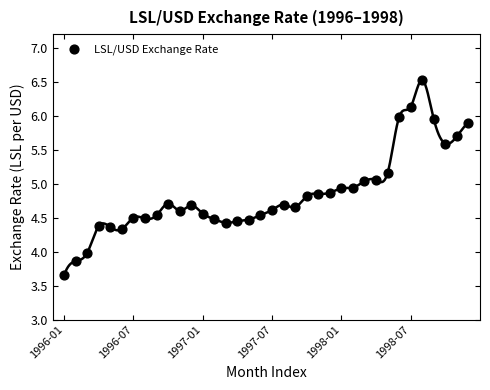

What is the range of Y values (max minus min)?

2.9